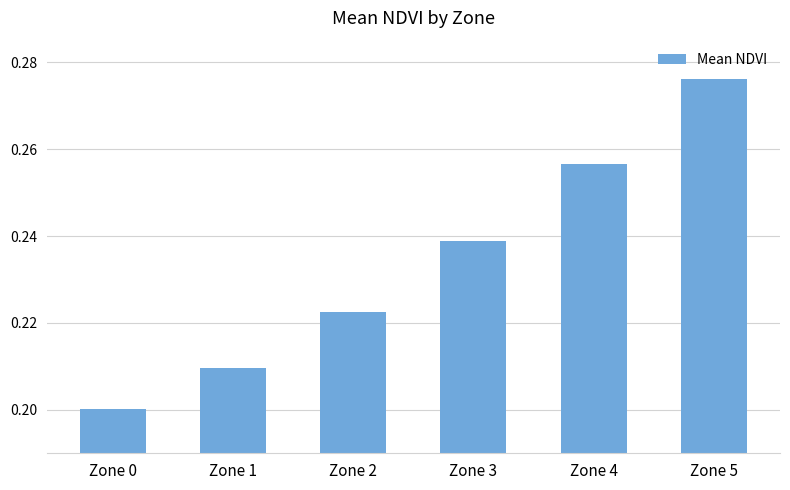

Which category has the highest value across all series?

Zone 5